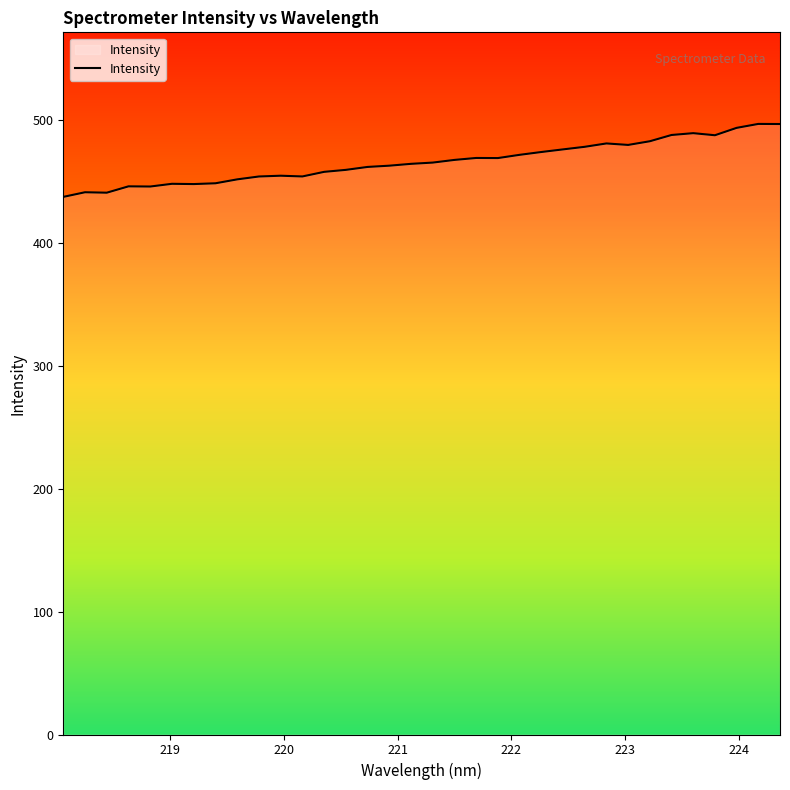

What is the smallest value displayed?

437.1